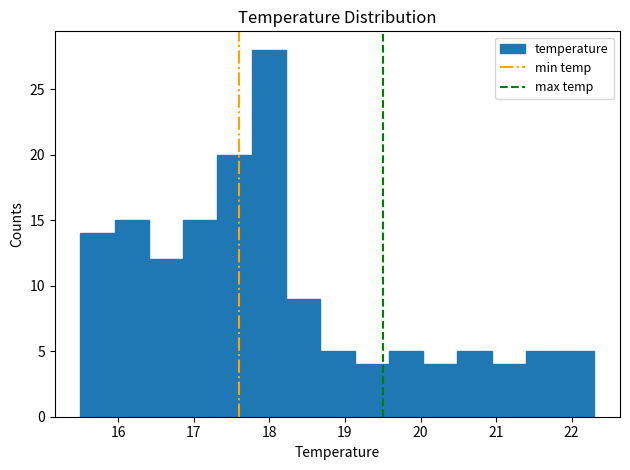

Over which range of the x-axis is the bar tallest?

17.8 to 18.2